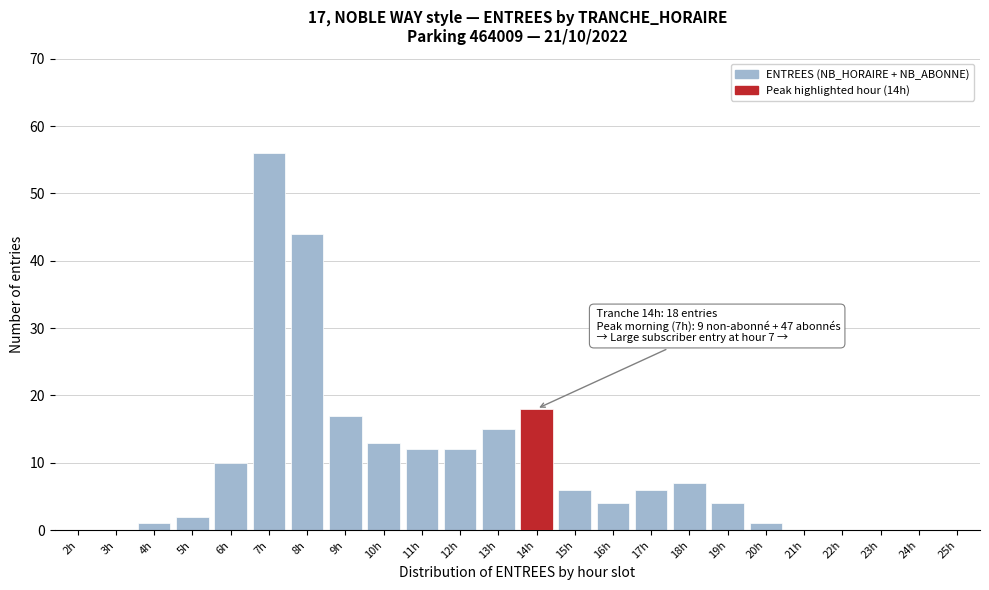

Reading left to right, extract all data points from this chart.

2h=0	3h=0	4h=1	5h=2	6h=10	7h=56	8h=44	9h=17	10h=13	11h=12	12h=12	13h=15	14h=18	15h=6	16h=4	17h=6	18h=7	19h=4	20h=1	21h=0	22h=0	23h=0	24h=0	25h=0